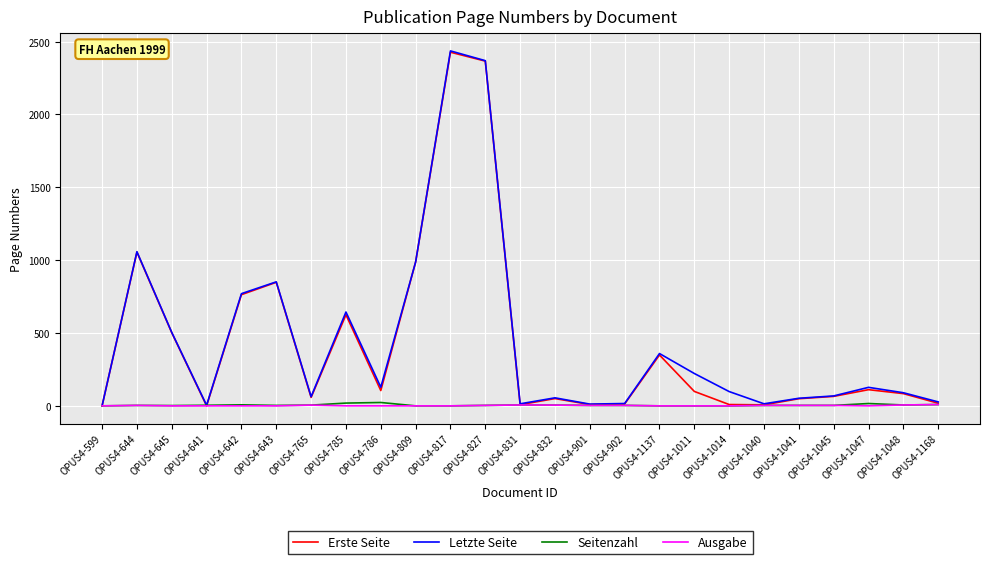

Between OPUS4-599 and OPUS4-644, which series saw the biggest shift?

Letzte Seite